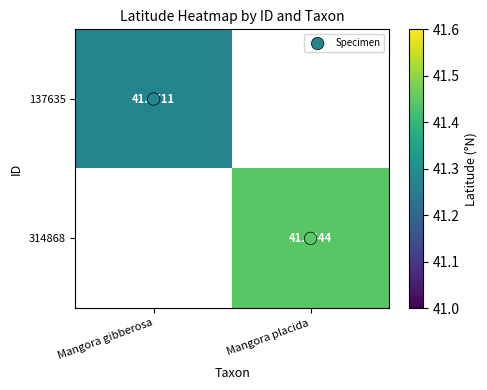

Count the number of data series in this chart.

3